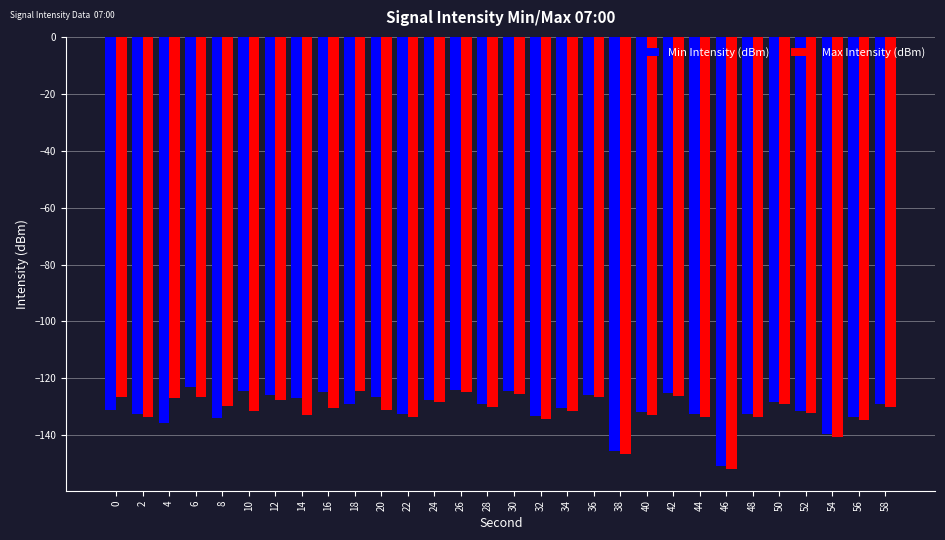

Rank the series at 18 from highest to lowest value.

Max Intensity (dBm), Min Intensity (dBm)